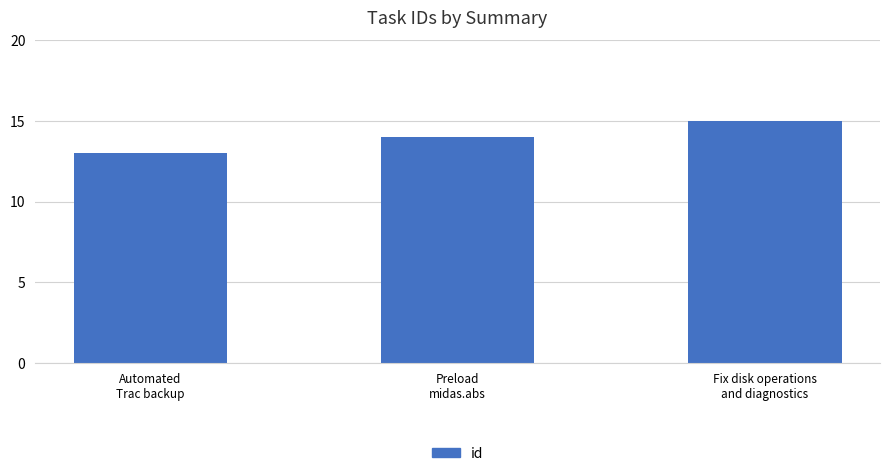

True or false: the data shows 13 at Automated
Trac backup.

True